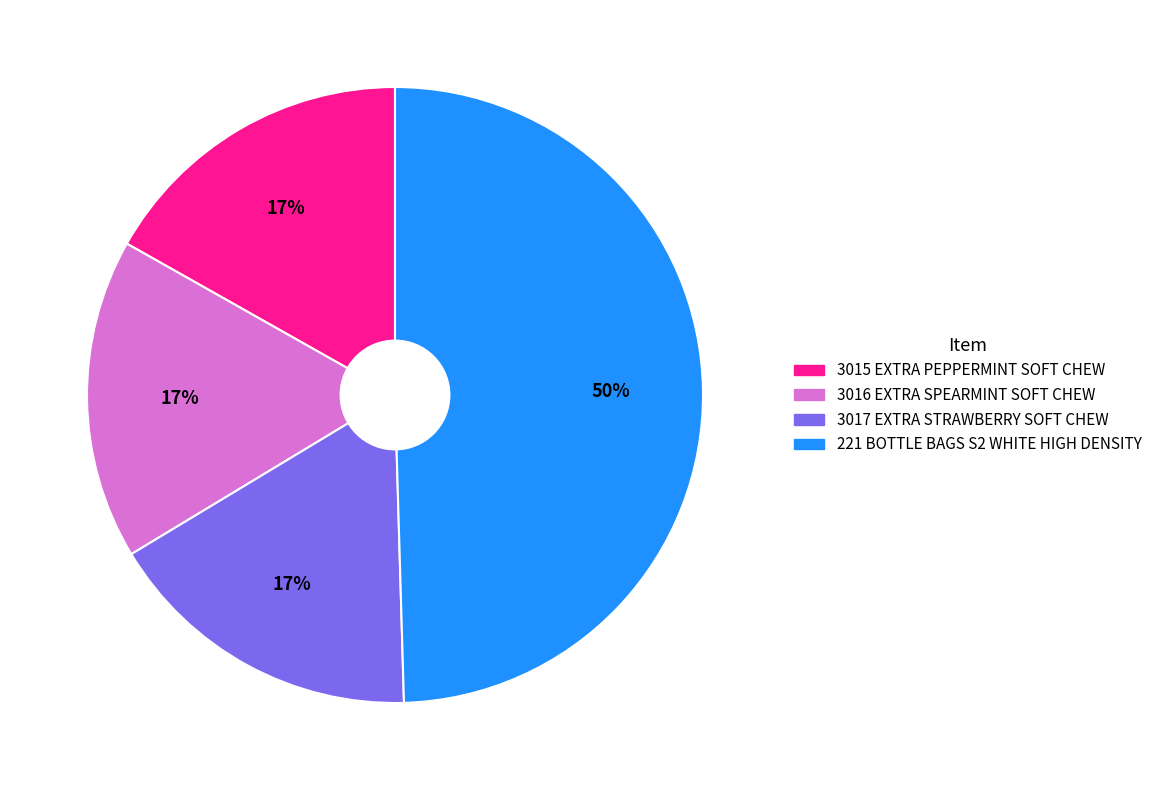

The 3015 EXTRA PEPPERMINT SOFT CHEW slice represents 17% of the pie. True or false?

True